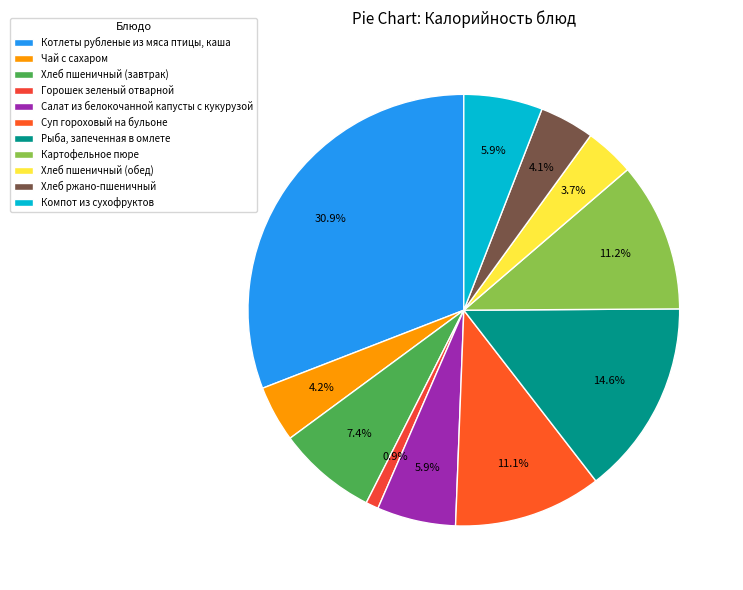

The Картофельное пюре slice represents 5% of the pie. True or false?

False